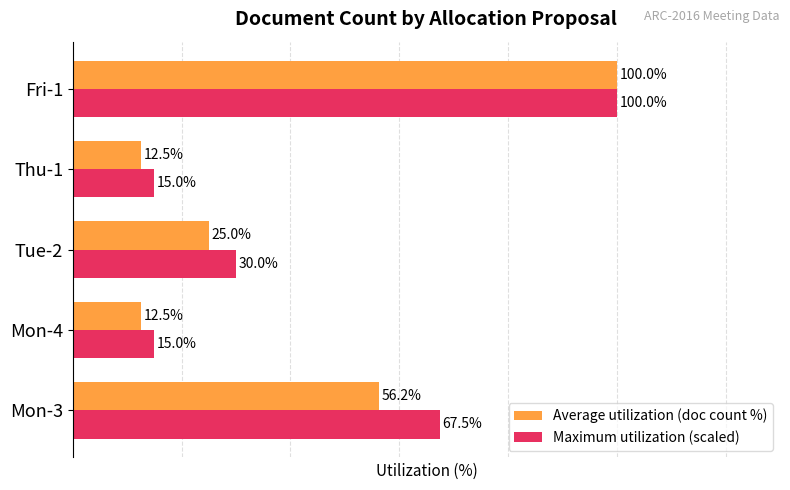

Which series has the largest range (max minus min)?

Average utilization (doc count %)